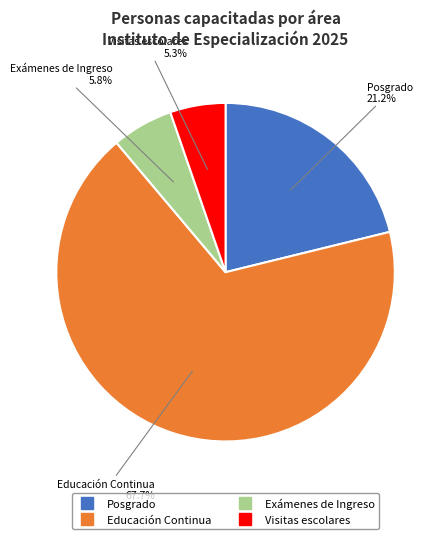

Is it true that Exámenes de Ingreso is 11% of the pie?

False